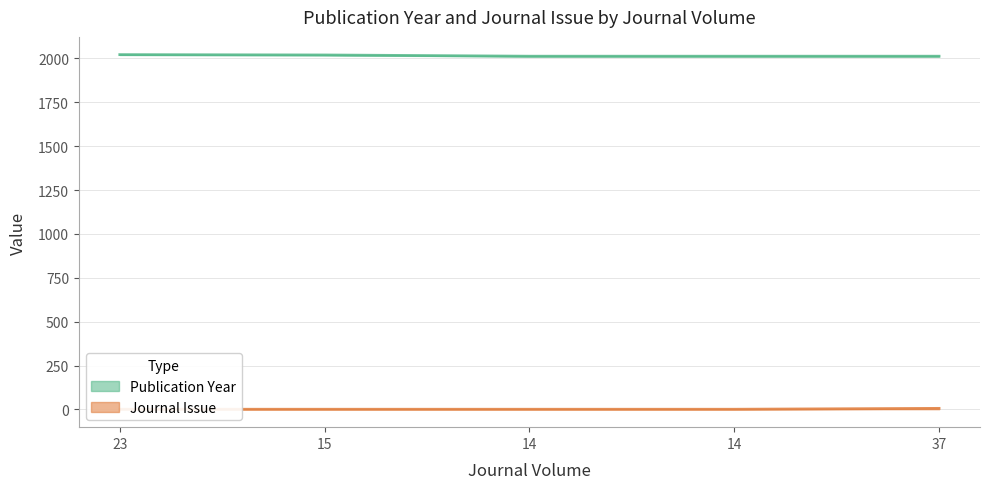

What is the sum of the Publication Year values at 15 and 37?

4033